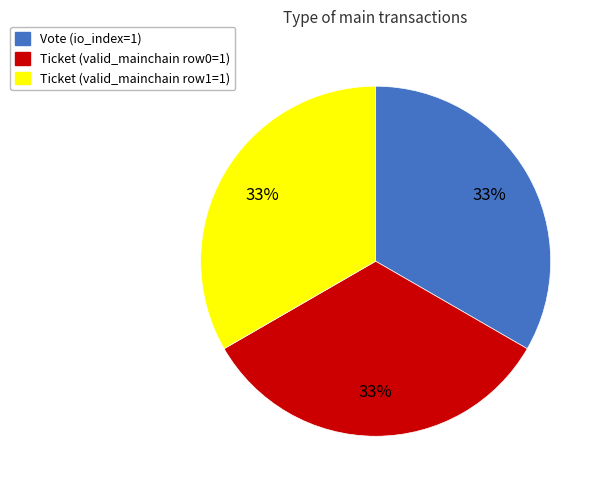

Is there a majority slice in this chart?

No